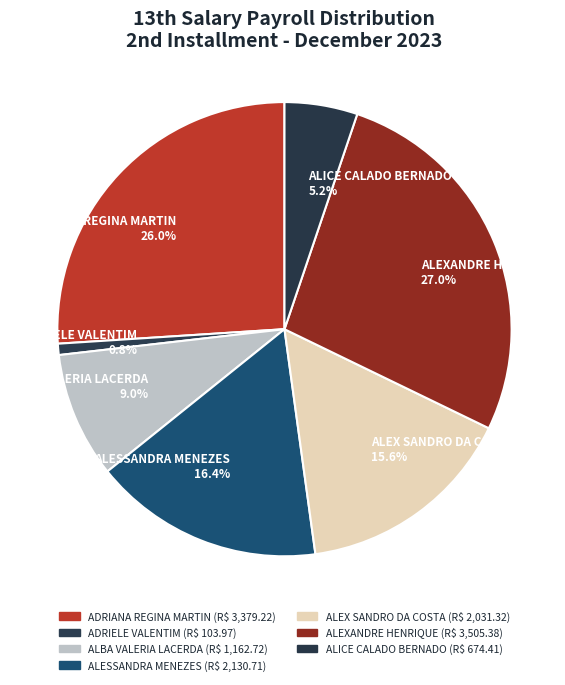

How many slices are in this pie chart?

7